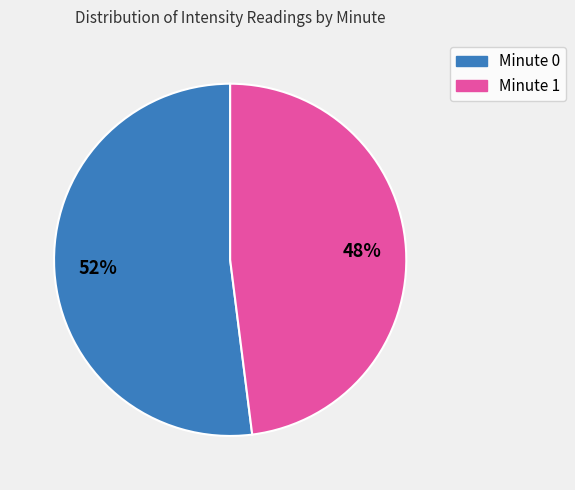

Is the sum of Minute 1 and Minute 0 greater than half?

Yes